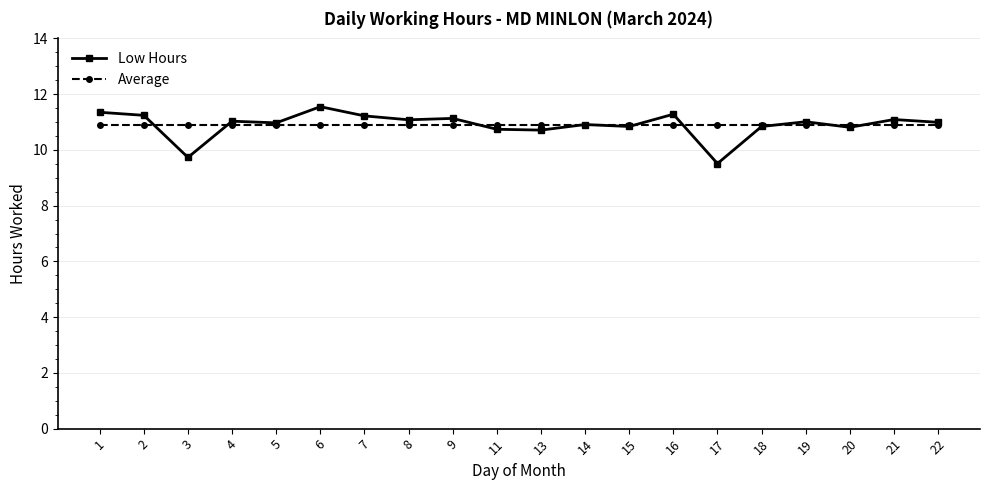

What is the difference between the highest and lowest values at 17?

1.4